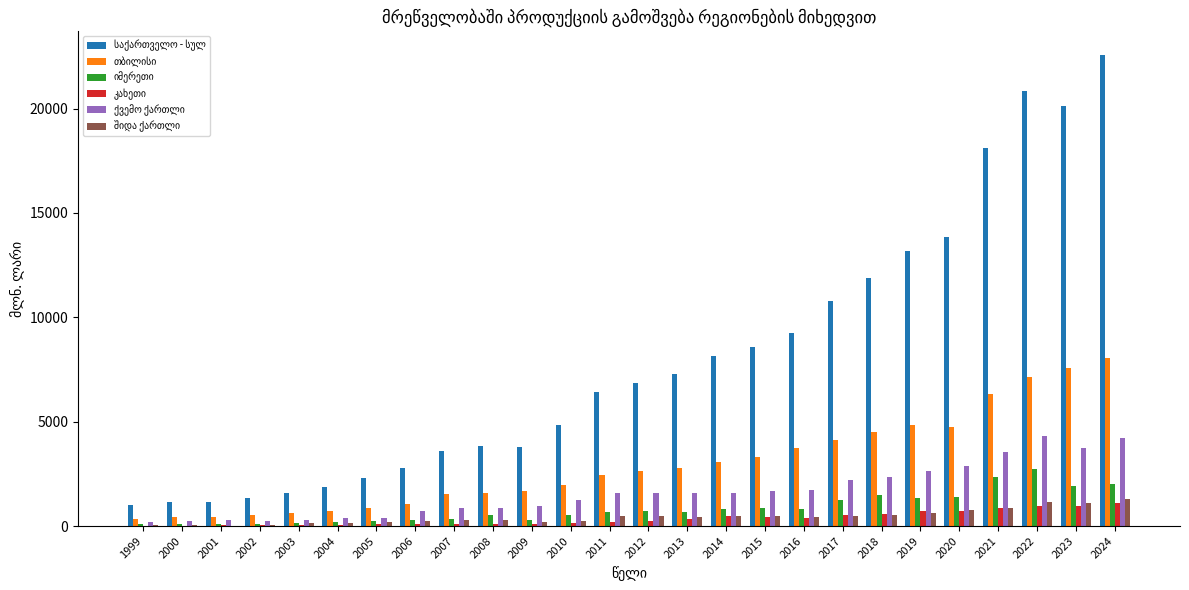

What is the greatest value displayed?

22573.5